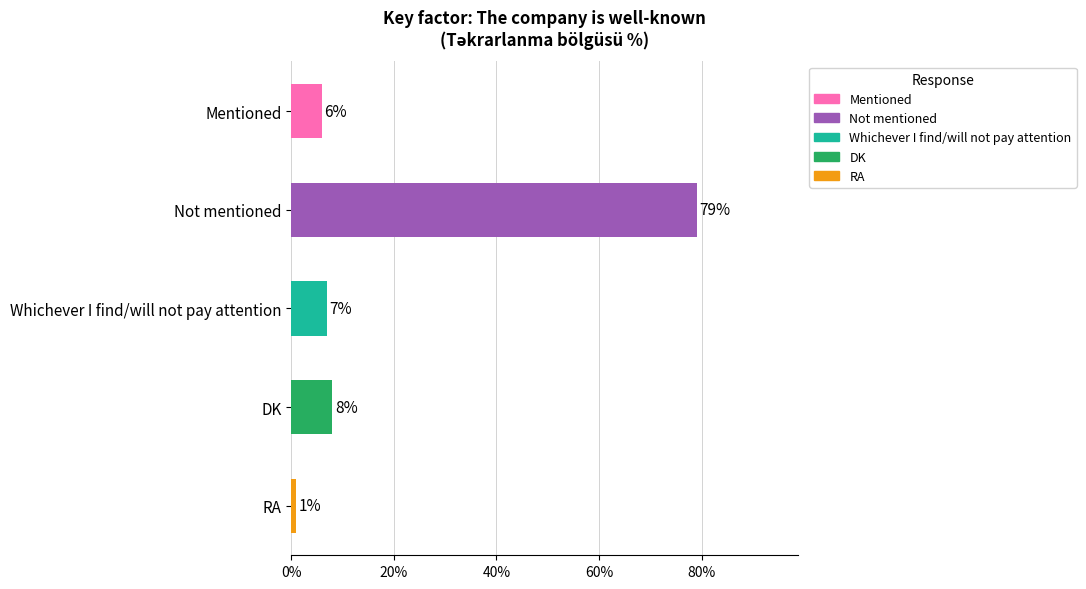

Count the number of categories in the chart.

5